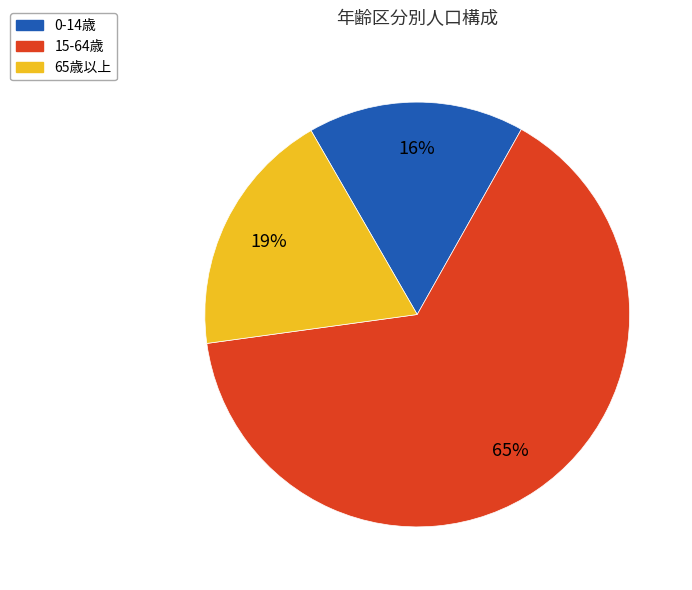

Is there any slice that represents more than half of the pie?

Yes